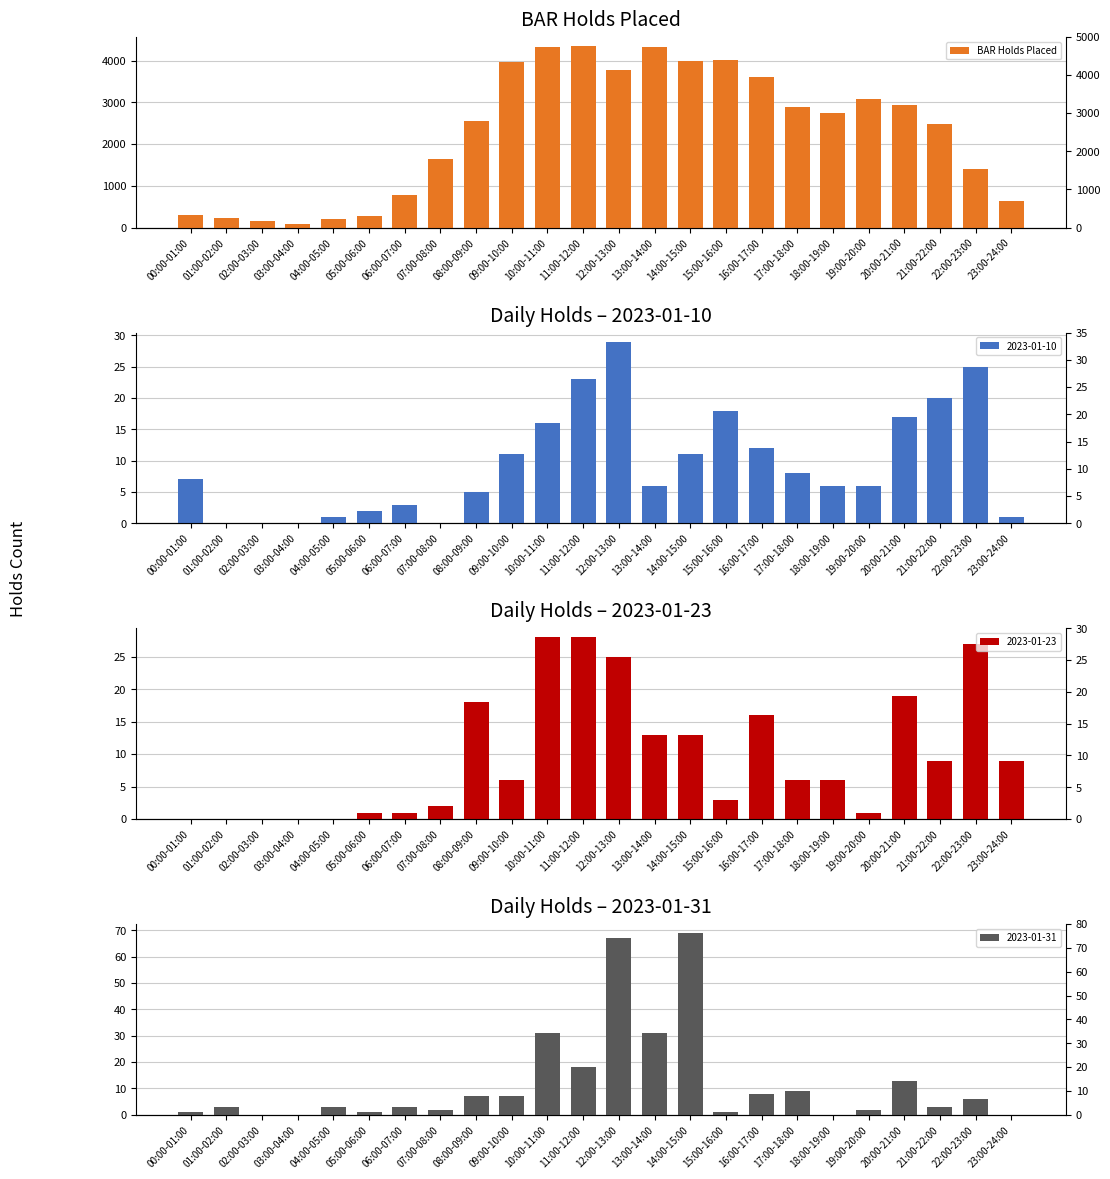

Rank the categories by value from highest to lowest.

11:00-12:00, 10:00-11:00, 13:00-14:00, 15:00-16:00, 14:00-15:00, 09:00-10:00, 12:00-13:00, 16:00-17:00, 19:00-20:00, 20:00-21:00, 17:00-18:00, 18:00-19:00, 08:00-09:00, 21:00-22:00, 07:00-08:00, 22:00-23:00, 06:00-07:00, 23:00-24:00, 00:00-01:00, 05:00-06:00, 01:00-02:00, 04:00-05:00, 02:00-03:00, 03:00-04:00